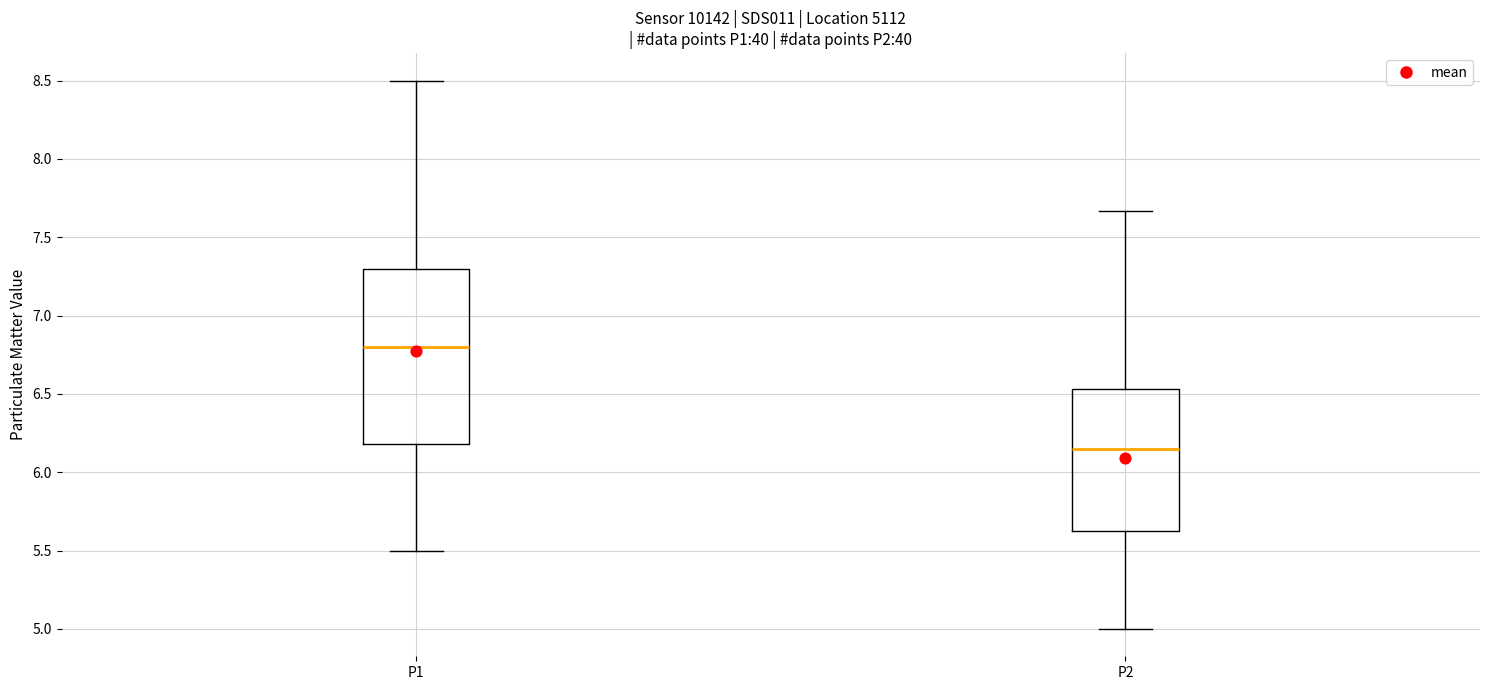

Which box is the tallest, from its lower edge to its upper edge?

P1